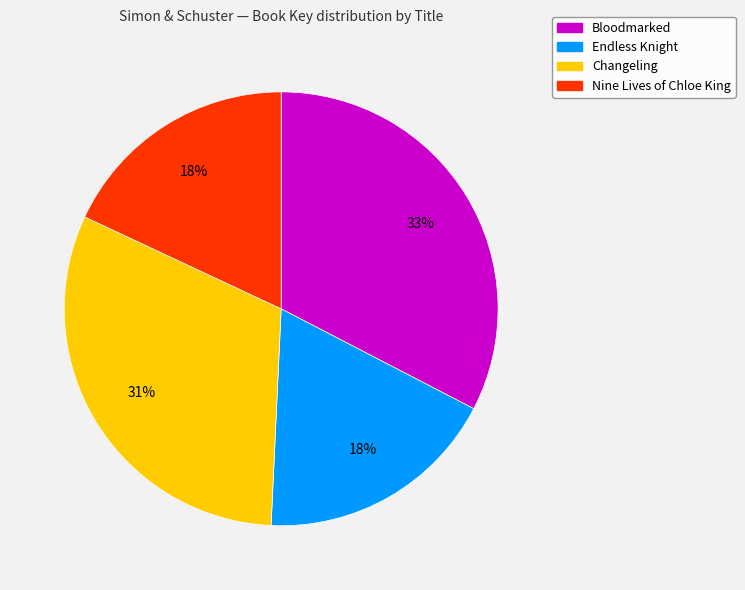

Which has a higher value, Changeling or Bloodmarked?

Bloodmarked